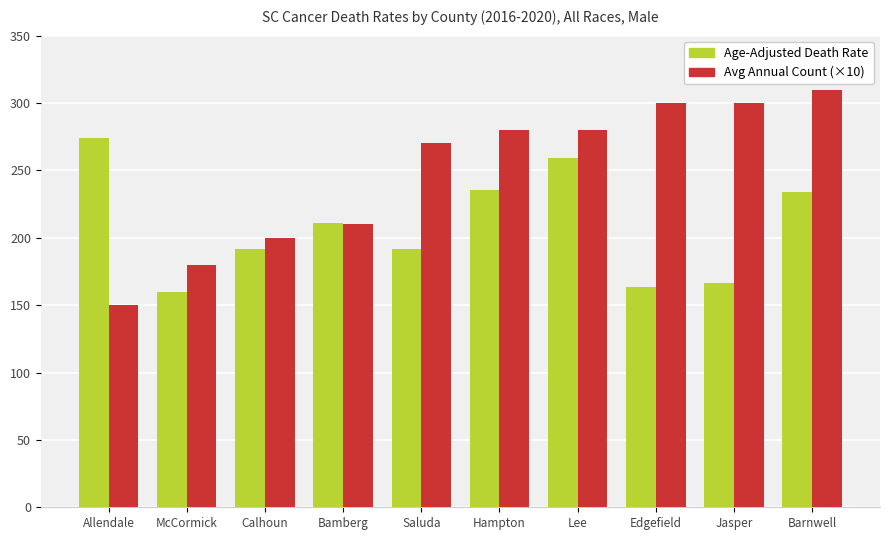

What is the difference between the Avg Annual Count (×10) values at McCormick and Edgefield?

120.0